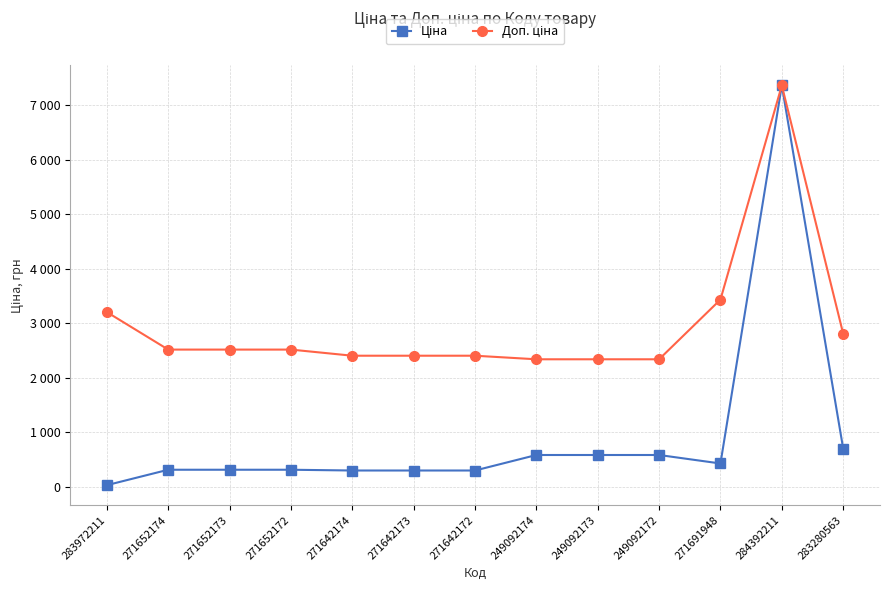

What position from the right is 271642172?

7